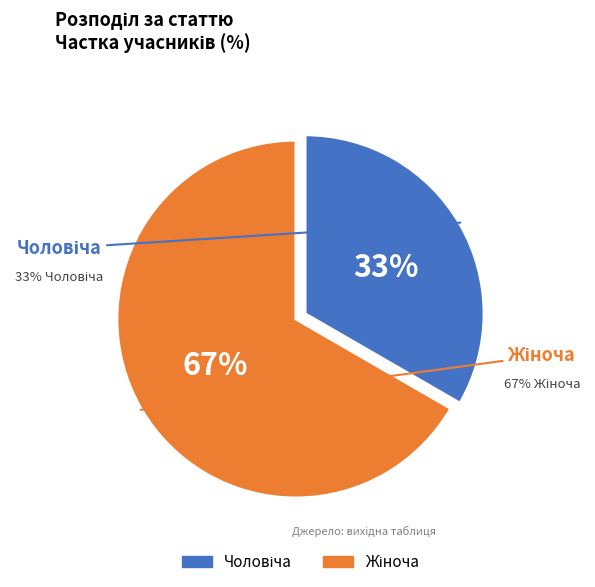

Is there a majority slice in this chart?

Yes